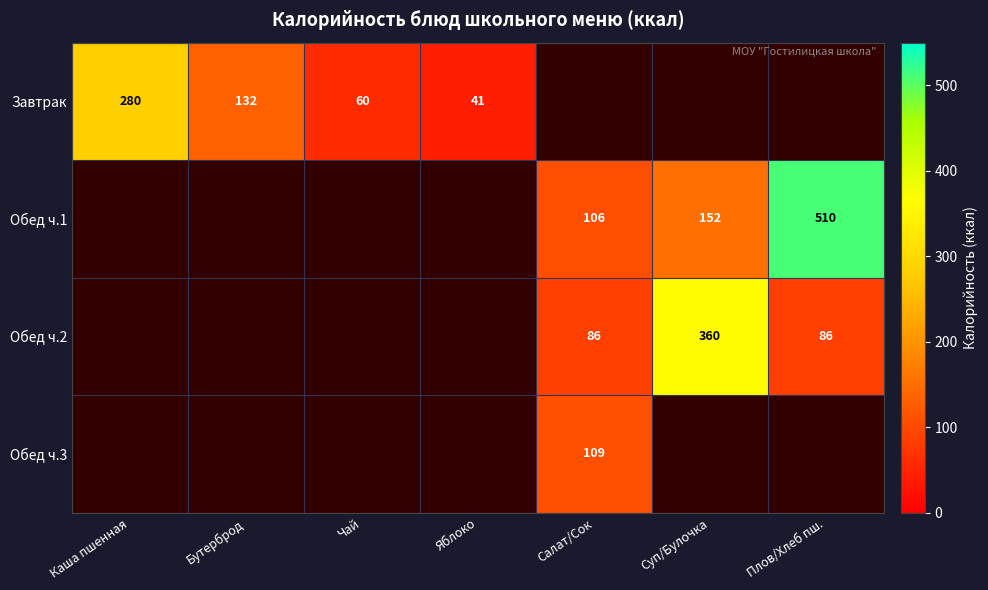

Is the value of Обед ч.3 at Чай greater than the value of Завтрак at Яблоко?

No